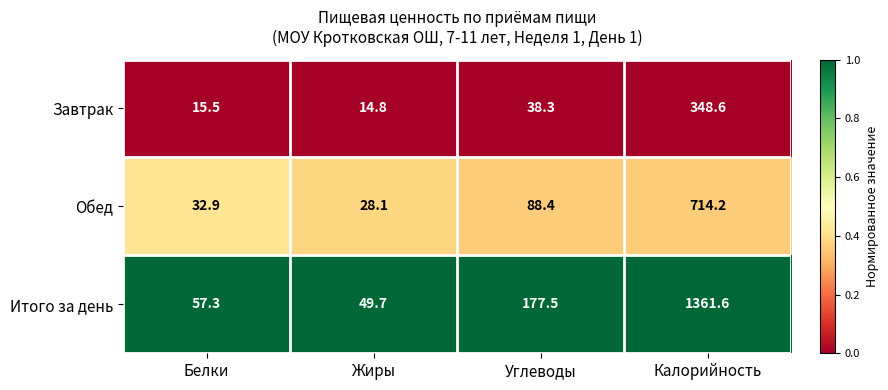

What is the difference between the highest and lowest values at Калорийность?

1013.0